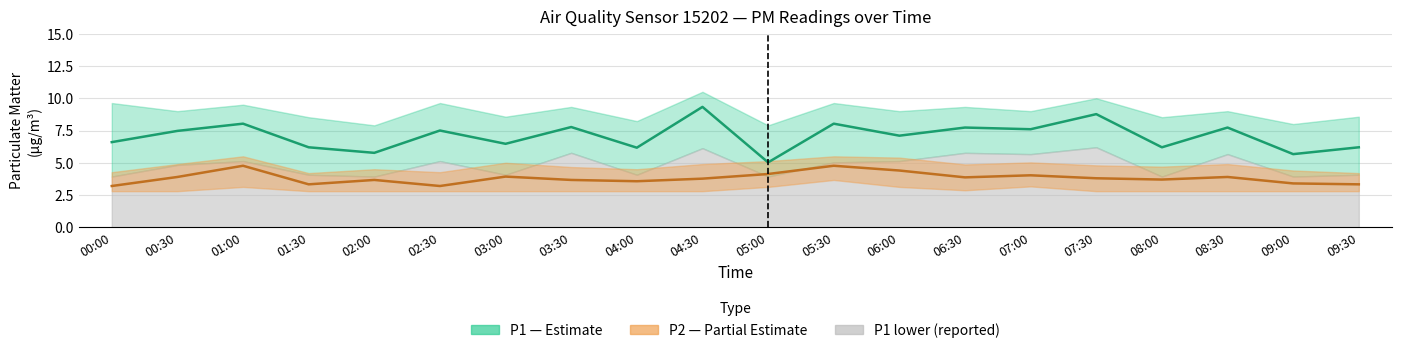

Where does the P1 (PM10) series first go above 7?

00:30